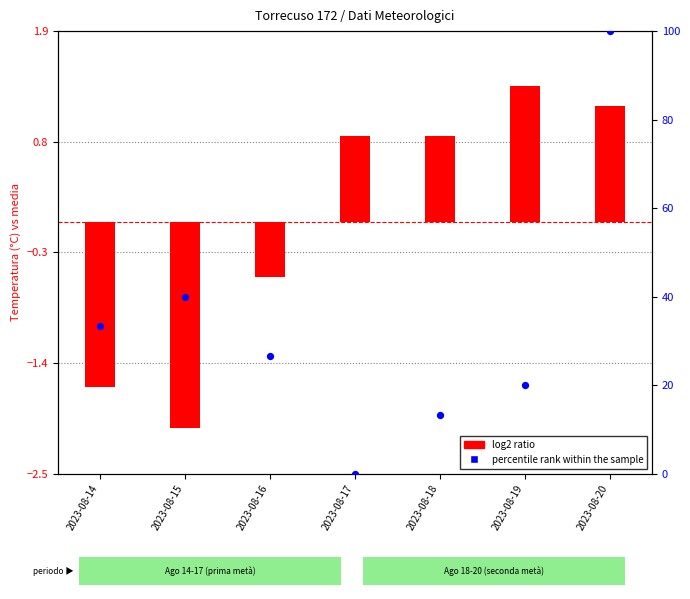

Which series reaches the maximum Y coordinate?

percentile rank within the sample